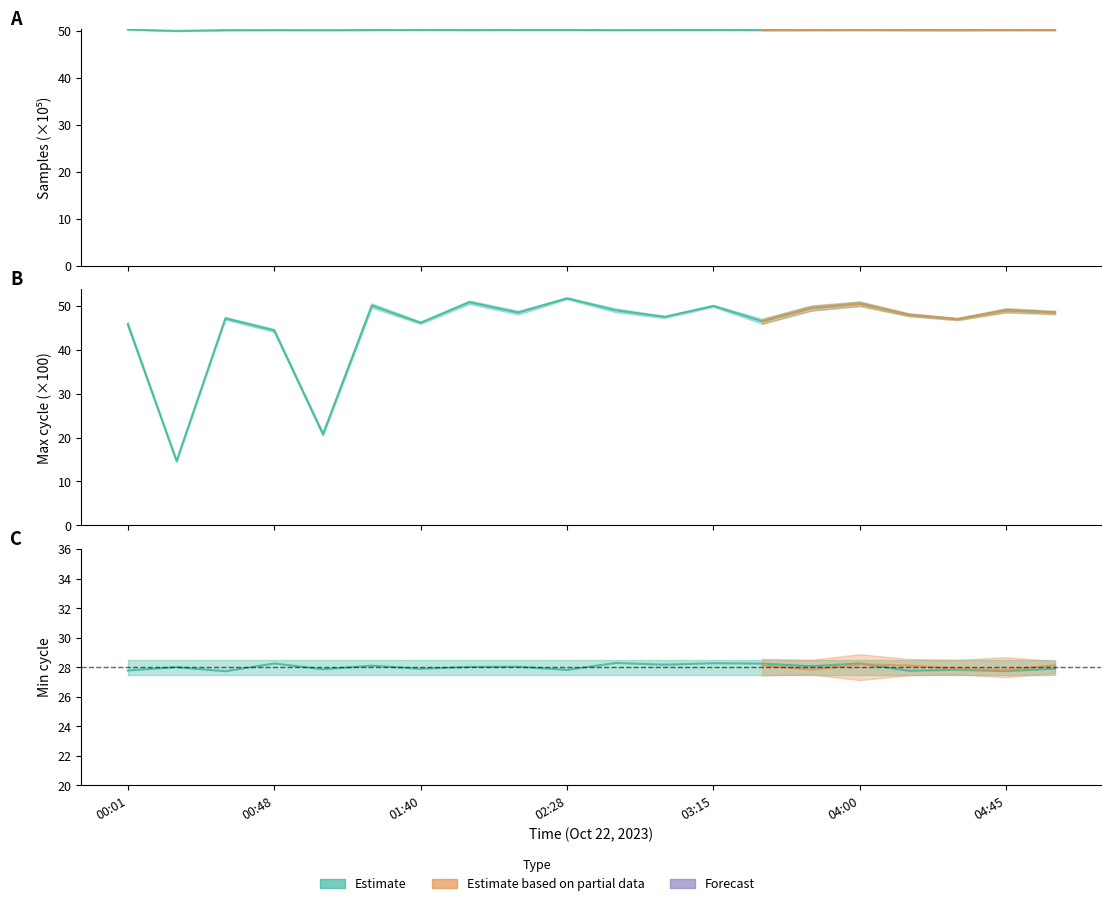

How many lines are shown in the chart?

2